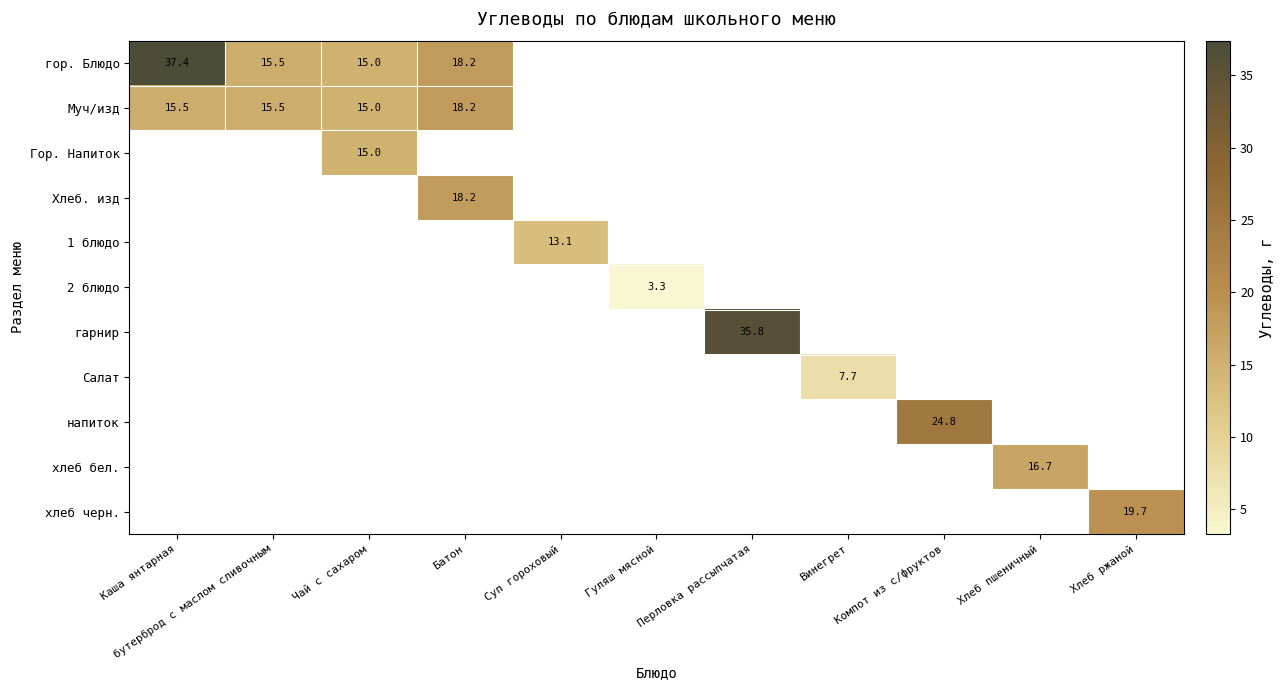

What is the total value across all series at Гуляш мясной?

3.3